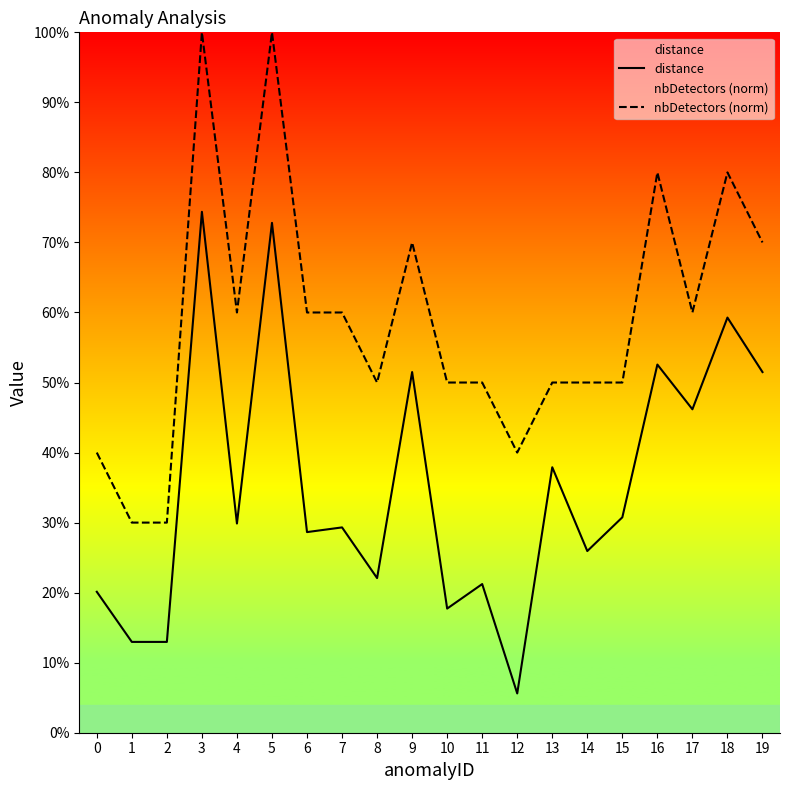

What is the difference between the maximum and minimum values in the nbDetectors (norm) series?

0.7